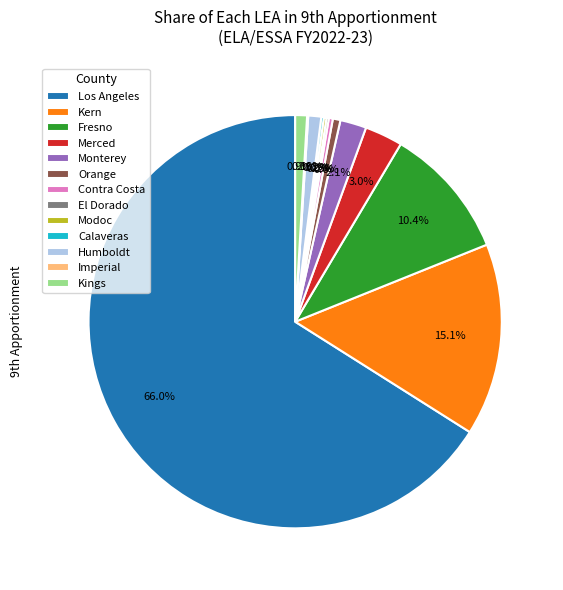

Is the sum of Monterey and Orange greater than half?

No